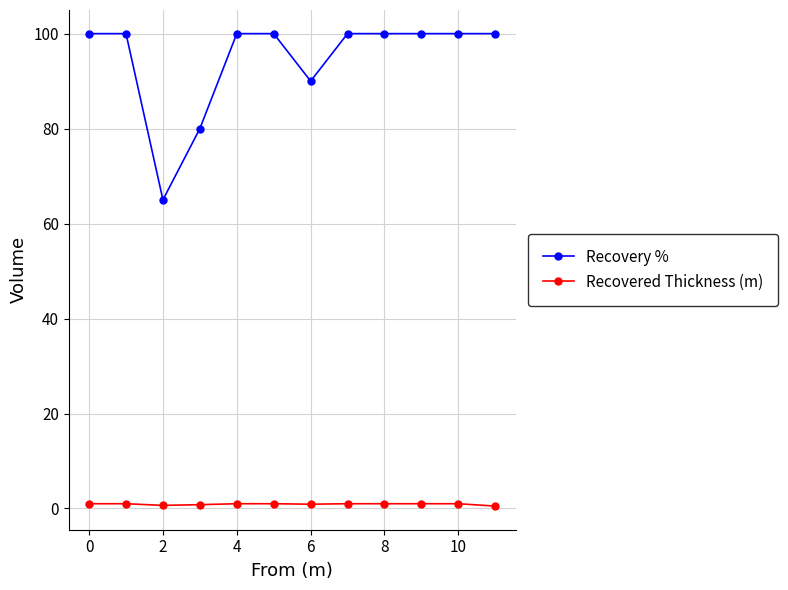

Which series has the largest range (max minus min)?

Recovery %